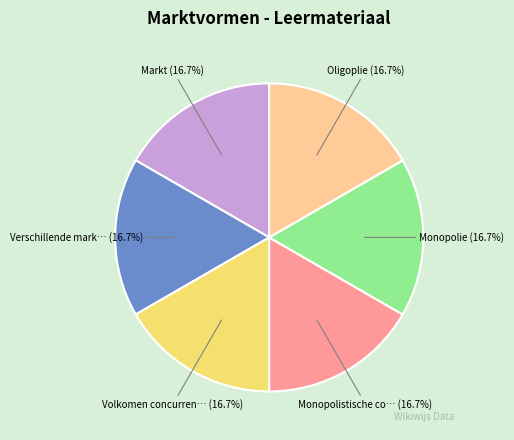

Is there any slice that represents more than half of the pie?

No